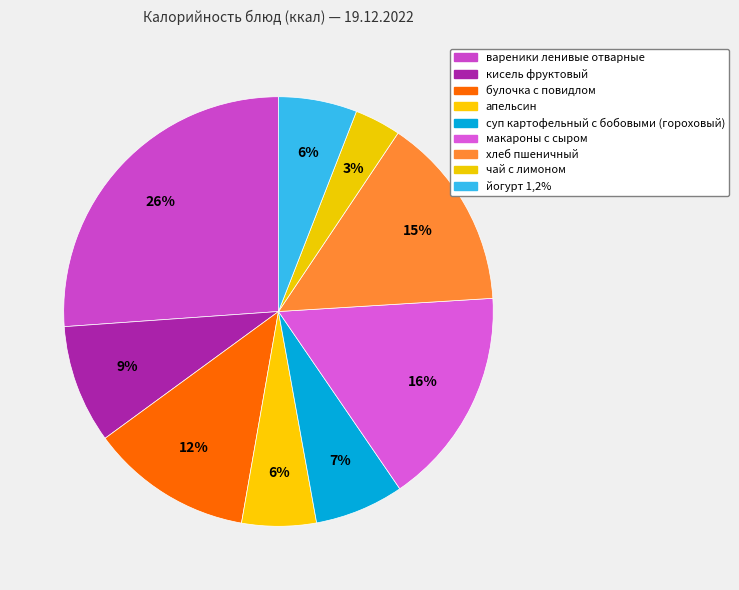

Rank the categories by value from highest to lowest.

вареники ленивые отварные, макароны с сыром, хлеб пшеничный, булочка с повидлом, кисель фруктовый, суп картофельный с бобовыми (гороховый), йогурт 1,2%, апельсин, чай с лимоном